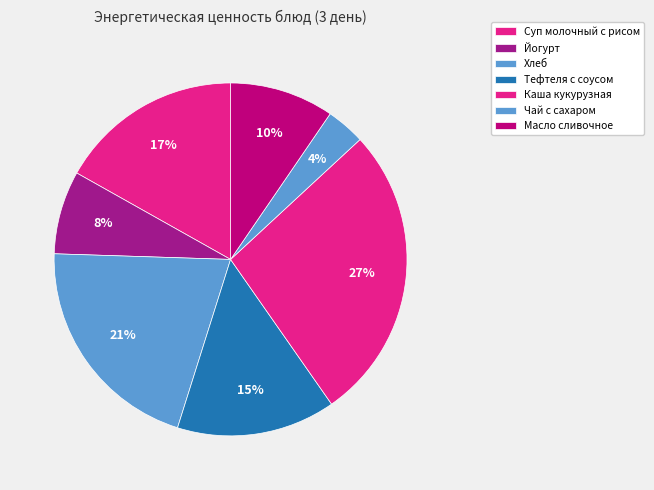

Count the number of slices in the pie.

7